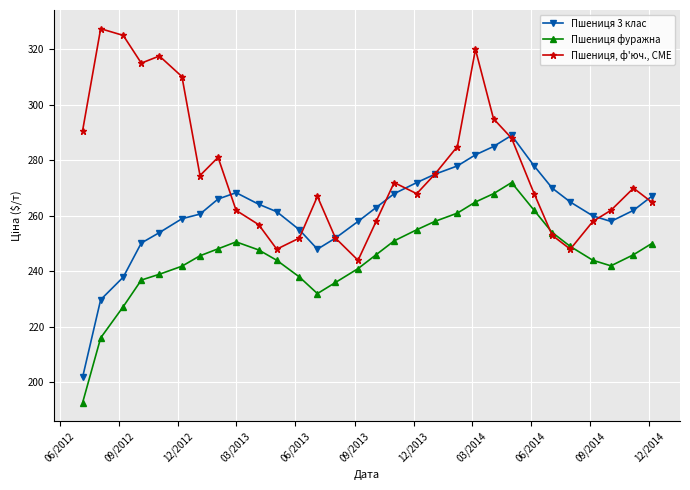

Rank the series by their maximum value, from lowest to highest.

Пшениця фуражна, Пшениця 3 клас, Пшениця, ф'юч., CME